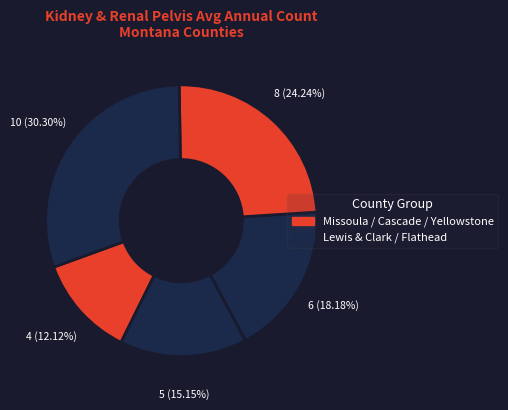

To the nearest percent, what is the average slice percentage?

20%